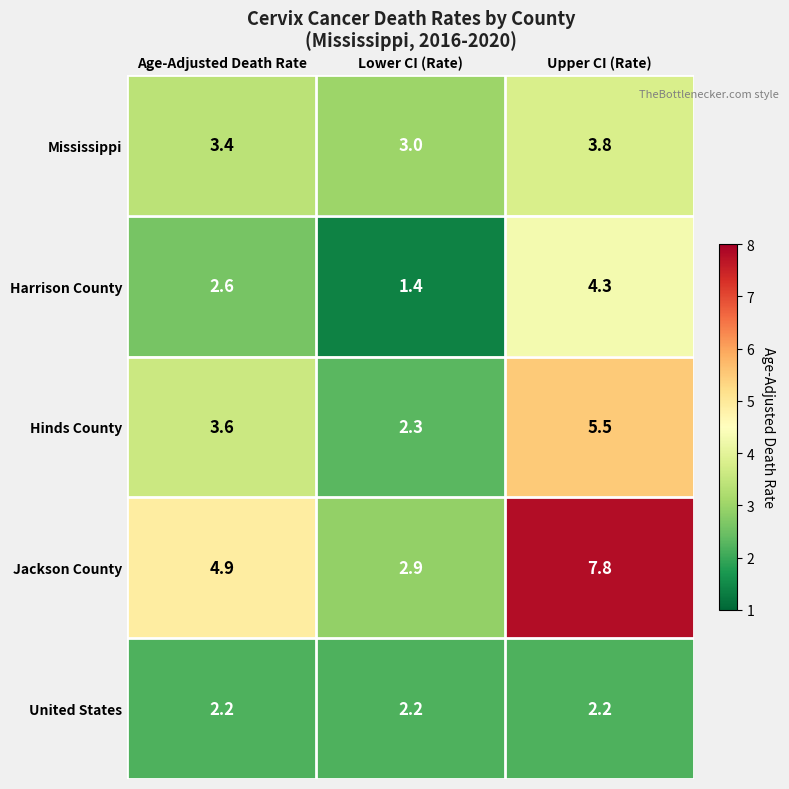

Rank the series by their maximum value, from highest to lowest.

Jackson County, Hinds County, Harrison County, Mississippi, United States